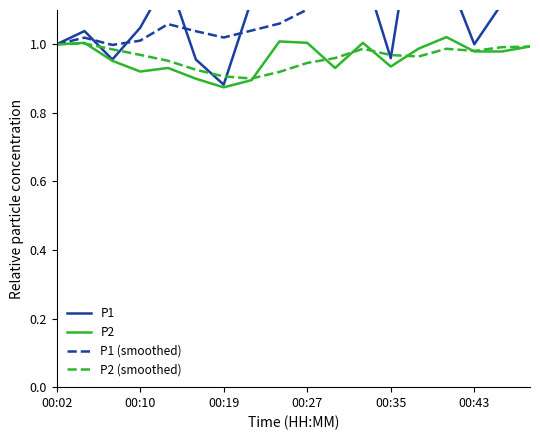

True or false: P2 has a value of 1.2 at 00:19.

False